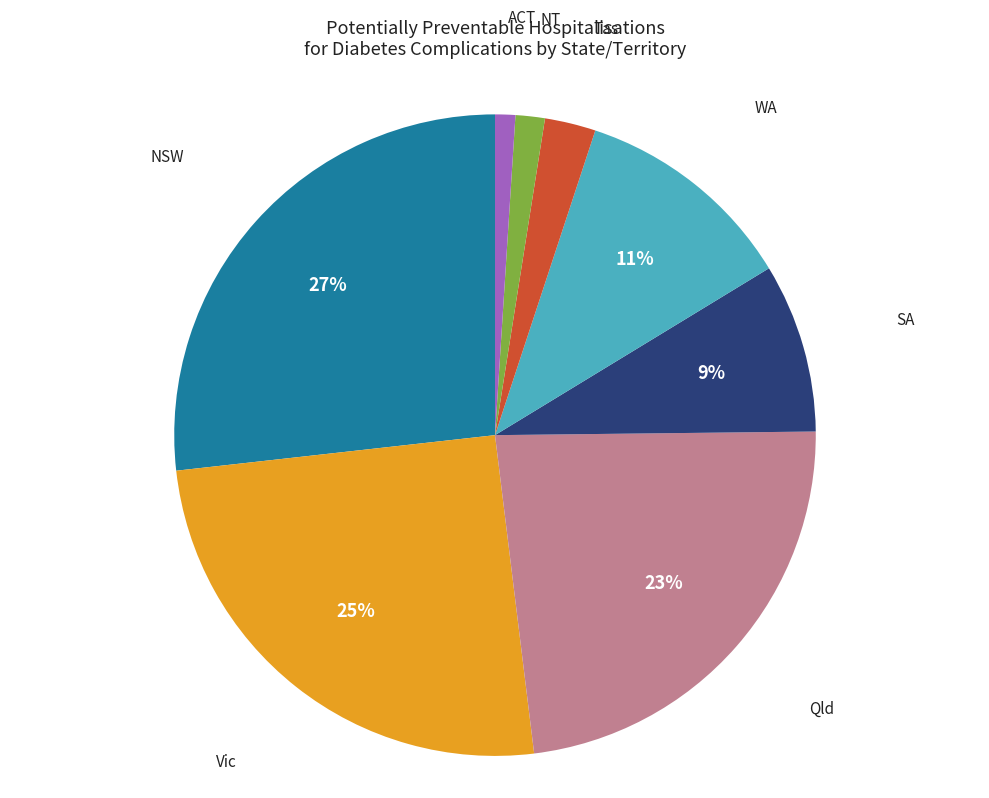

To the nearest percent, what is the average slice percentage?

12%